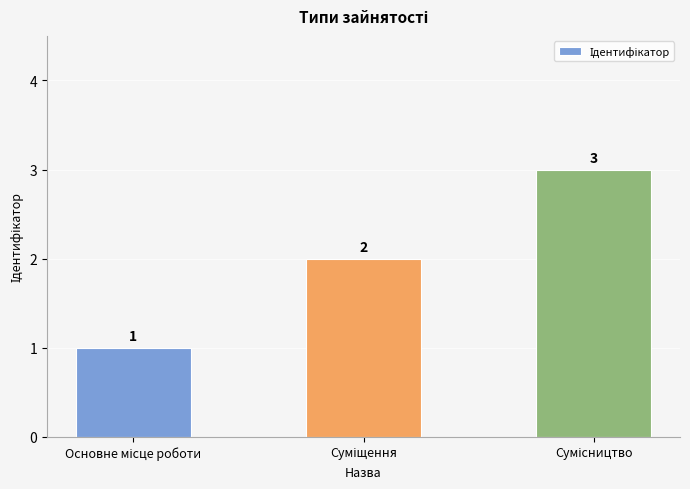

How many values are between 1 and 3?

3